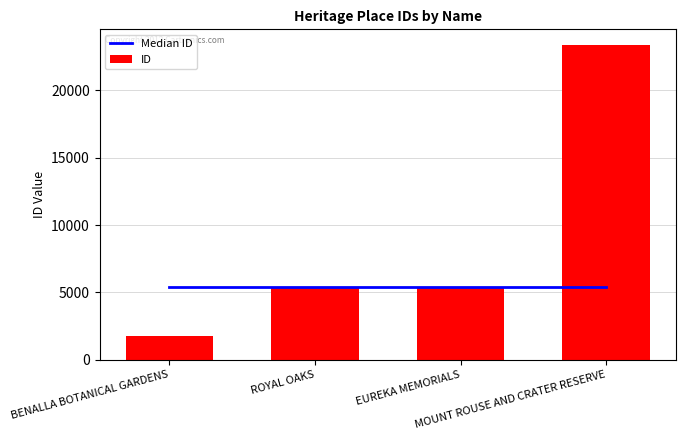

Is the value of ID at EUREKA MEMORIALS greater than the value of Median ID at BENALLA BOTANICAL GARDENS?

Yes